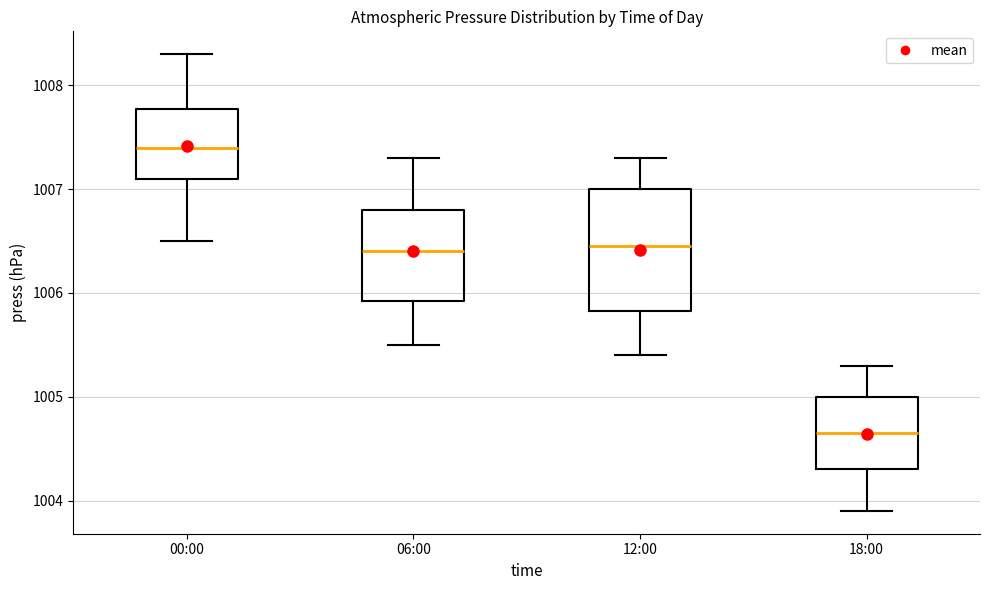

Which box's median line is the lowest?

18:00